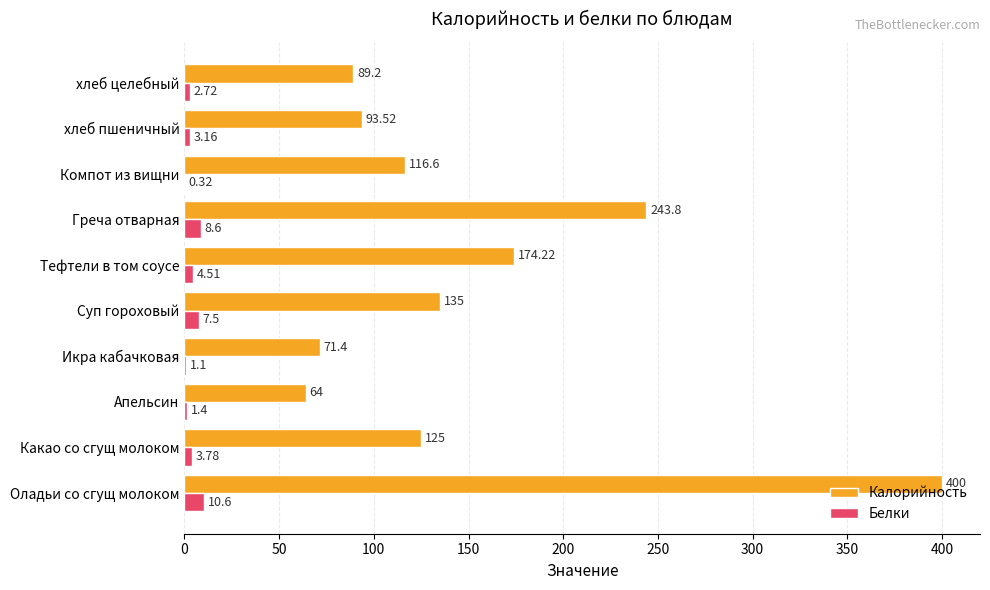

Which category has the highest value in the Белки series?

Оладьи со сгущ молоком